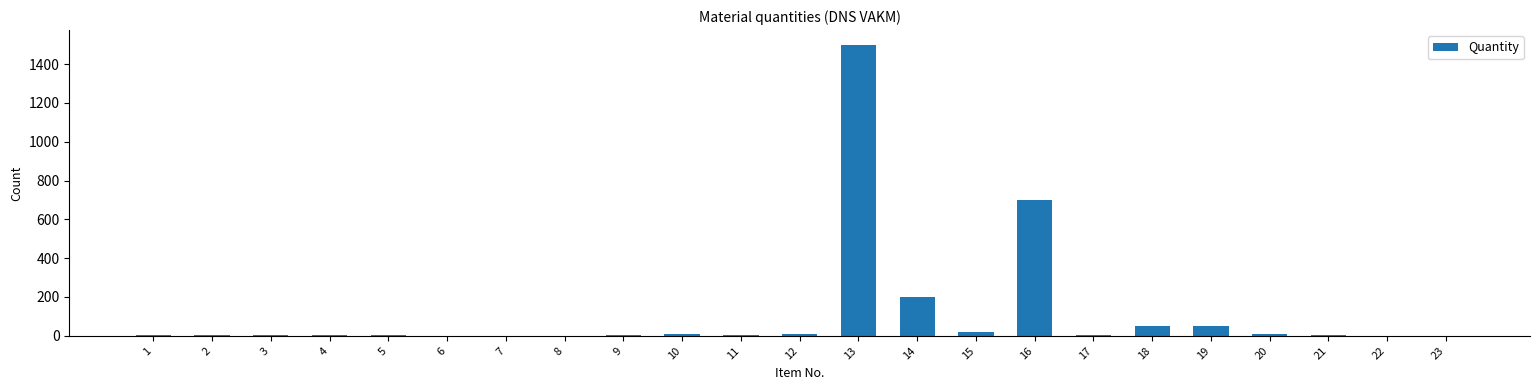

What is the sum of all values?

2583